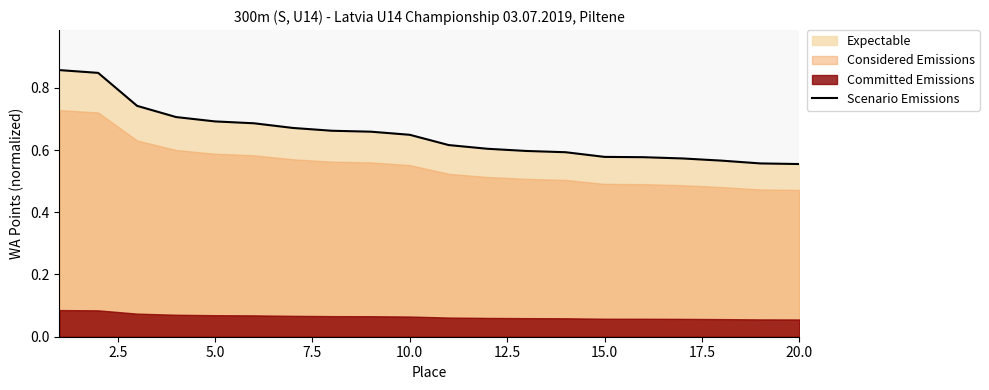

How many lines are shown in the chart?

1